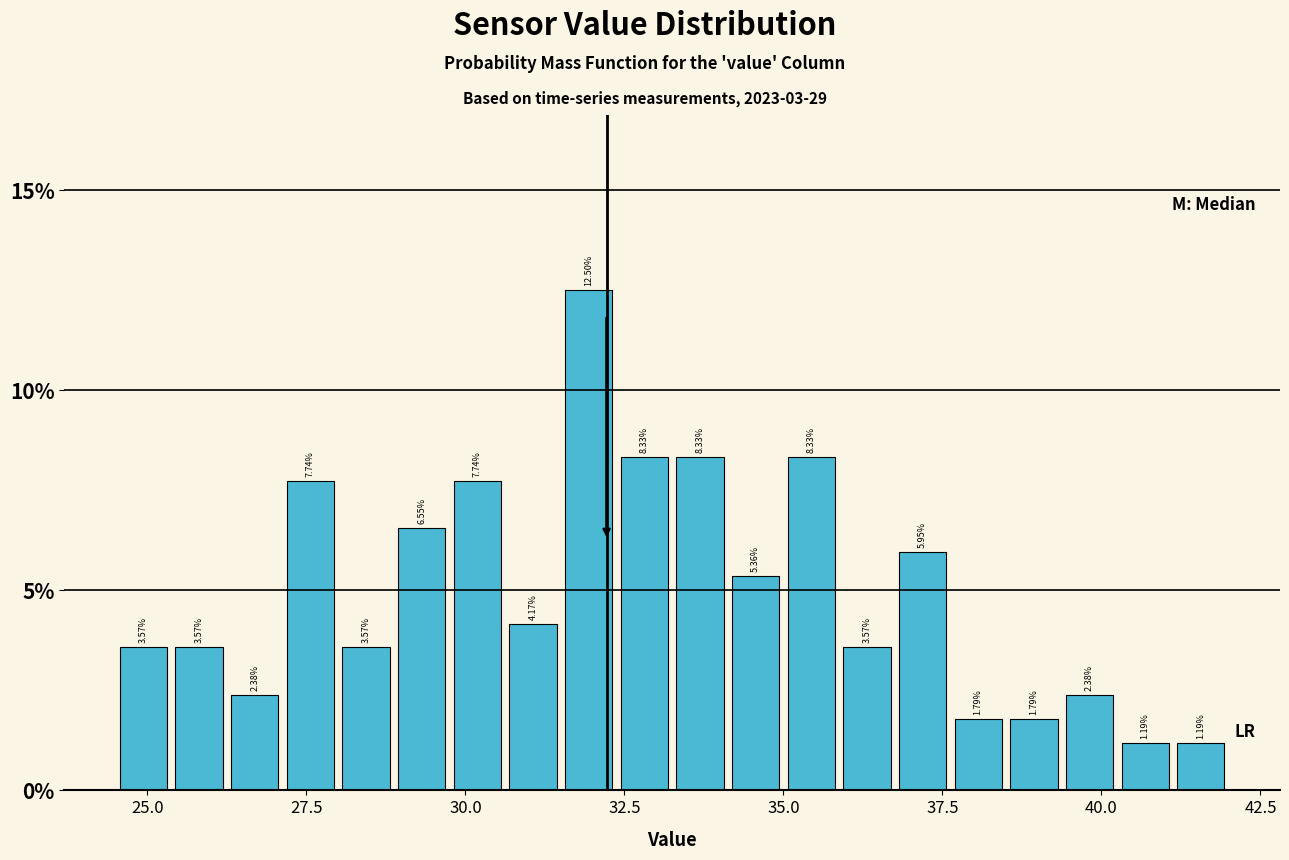

Around what value on the x-axis is the tallest bar? Give the approximate position of its centre, as read against the axis.

32.0